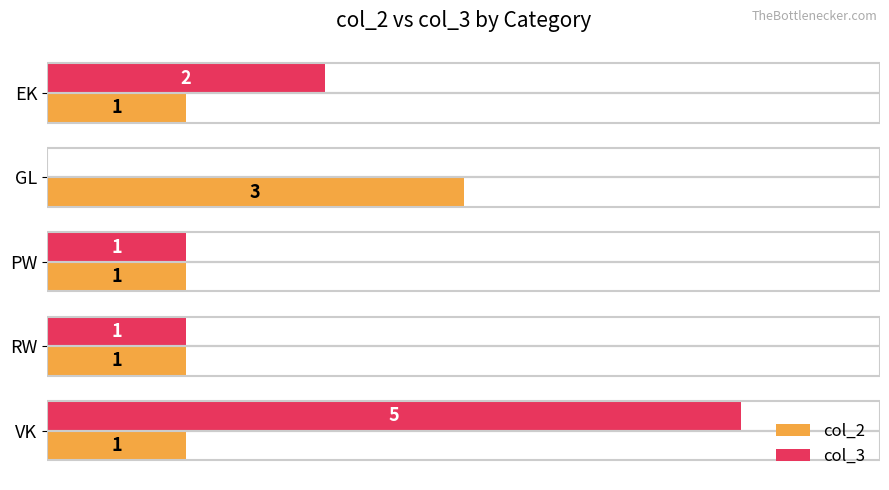

Is the value of col_3 at EK greater than the value of col_2 at GL?

No